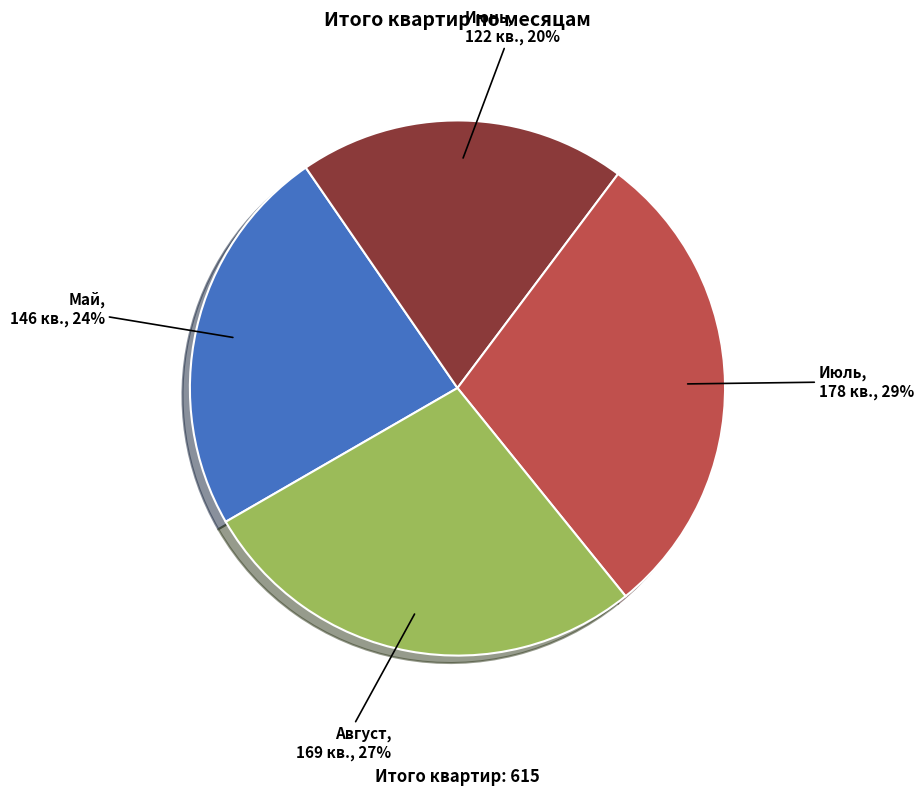

Count the number of slices in the pie.

4